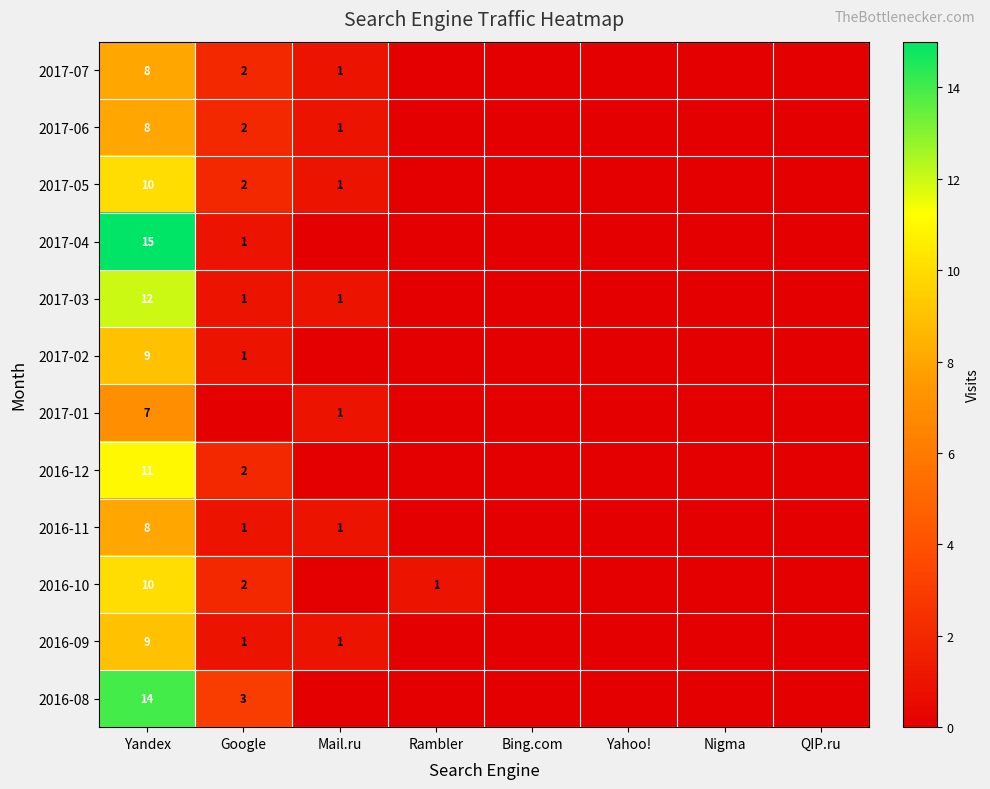

Which category has the lowest value across all series?

Rambler